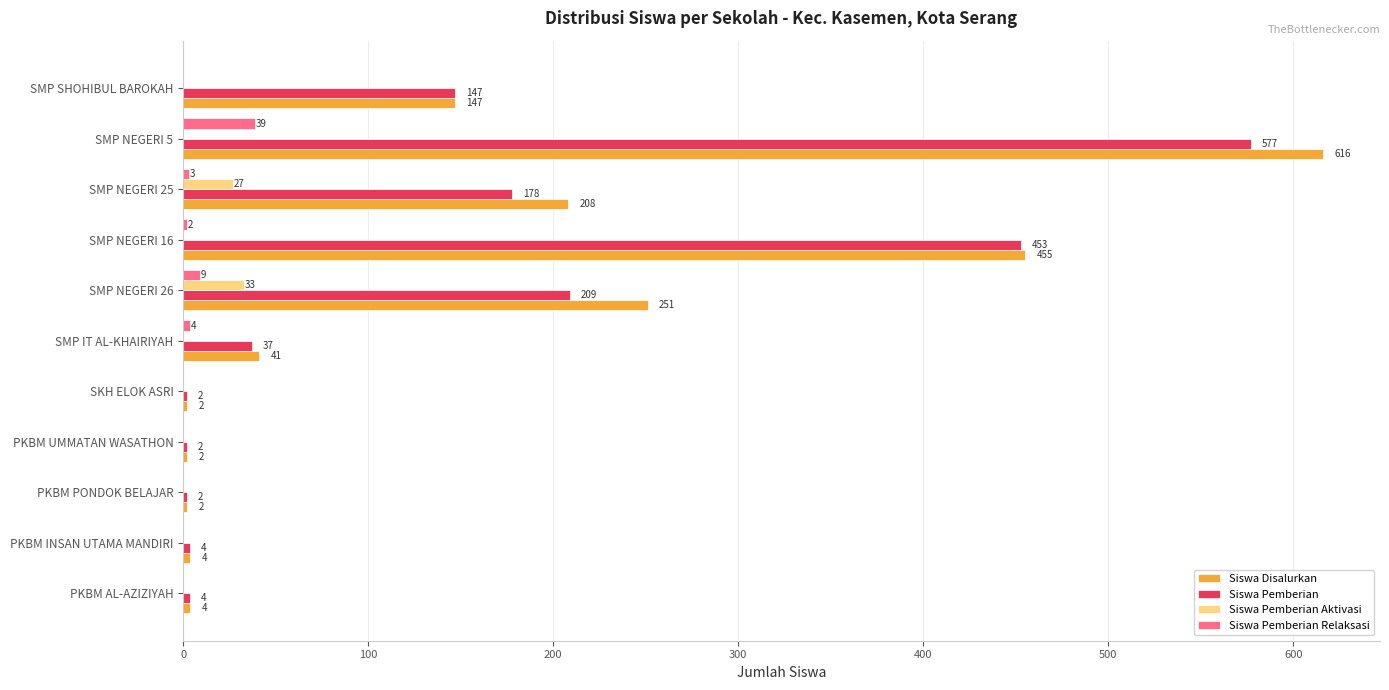

At which category is the sum across all series the highest?

SMP NEGERI 5